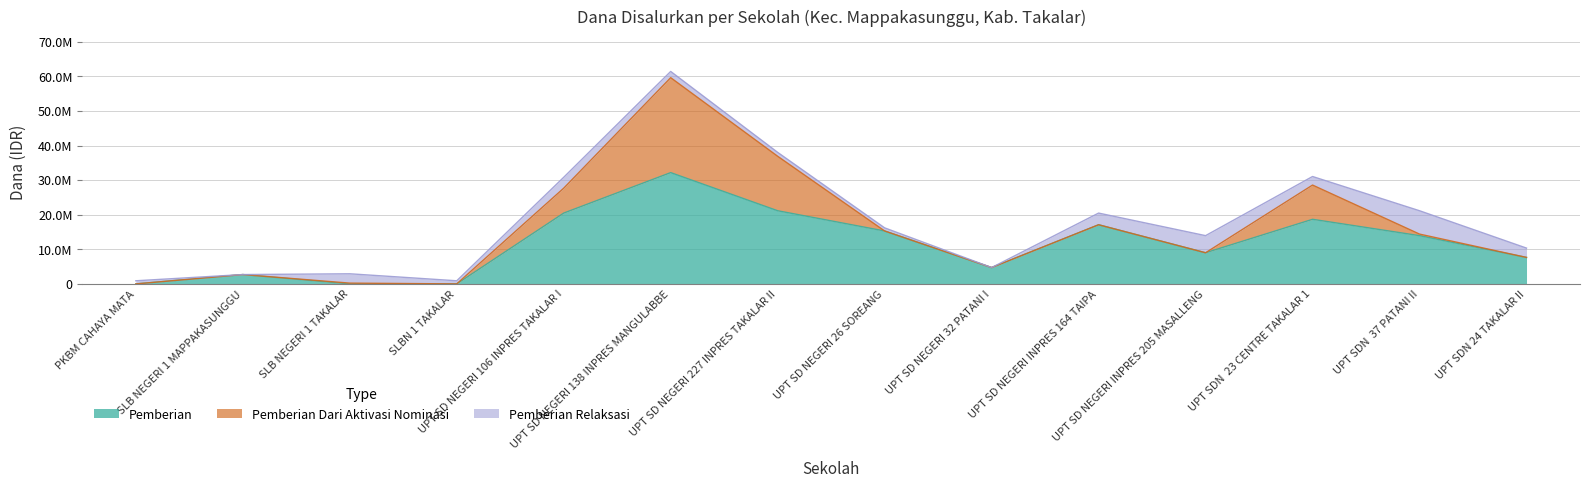

What is the sum of all Pemberian Dari Aktivasi Nominasi values?

60975000